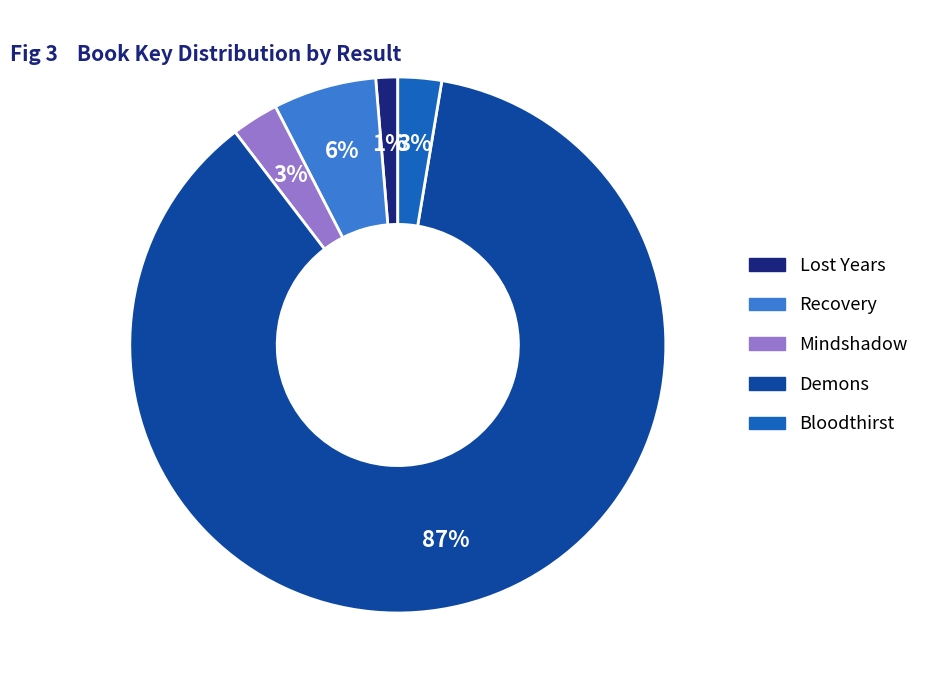

How many segments does this pie chart have?

5